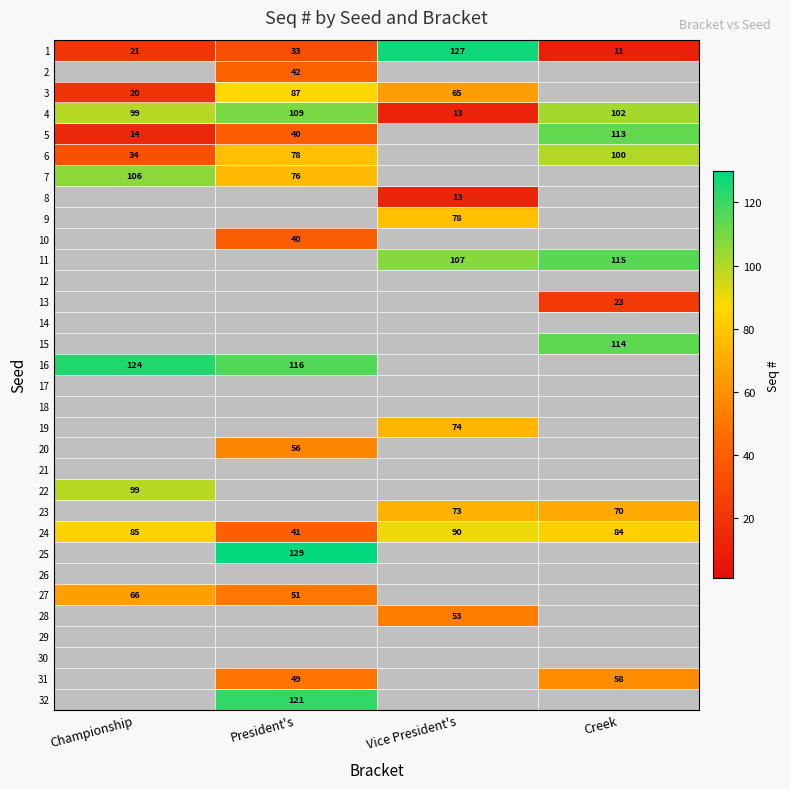

How many distinct data groups are displayed?

32